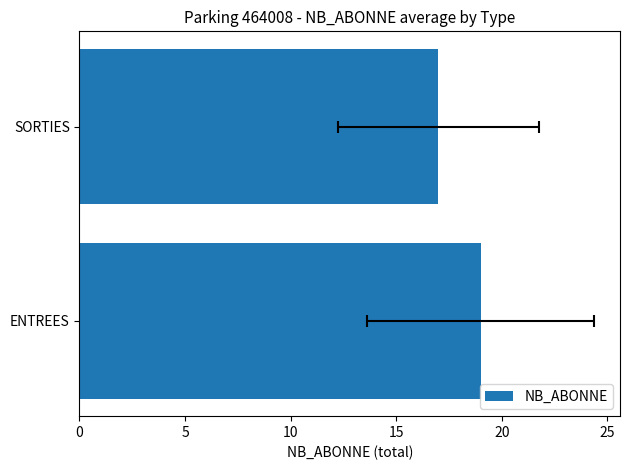

Reading left to right, extract all data points from this chart.

19	17